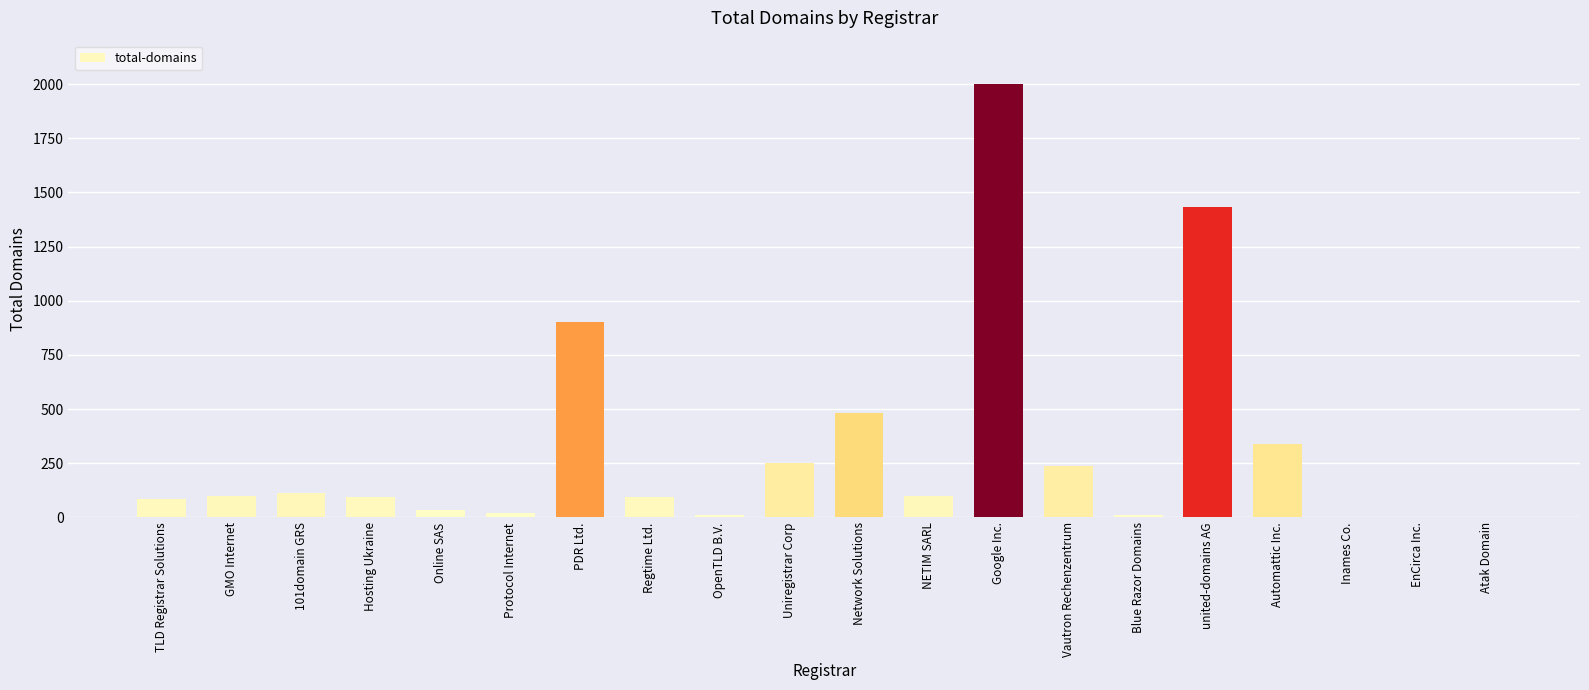

What is the sum of all values?

6298